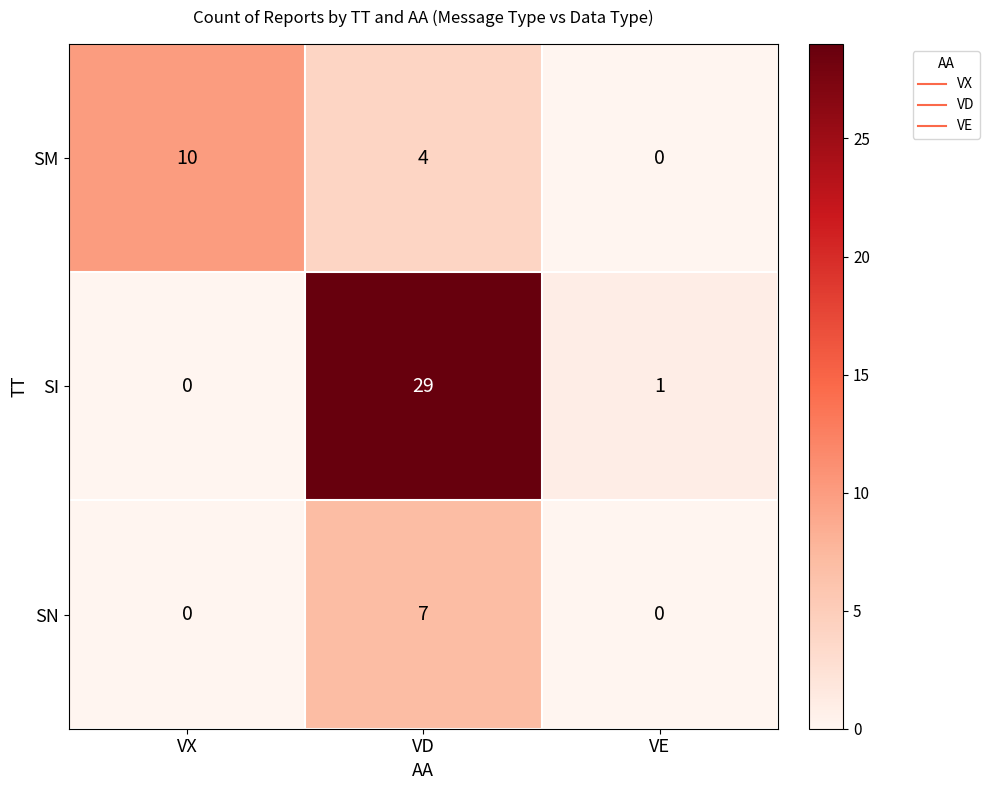

Which series has the largest total across all categories?

SI